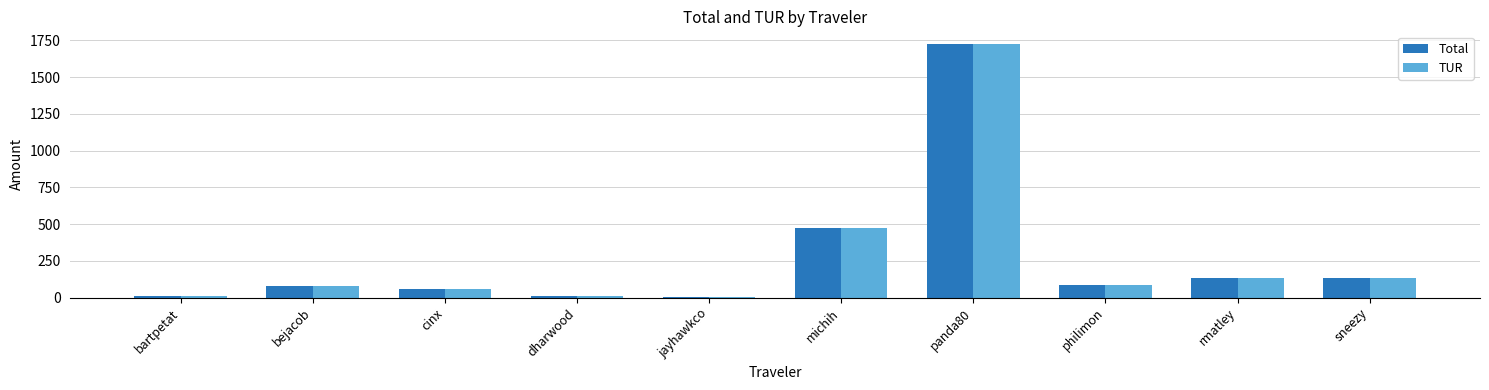

What is the label of the 2nd bar from the right?

rmatley